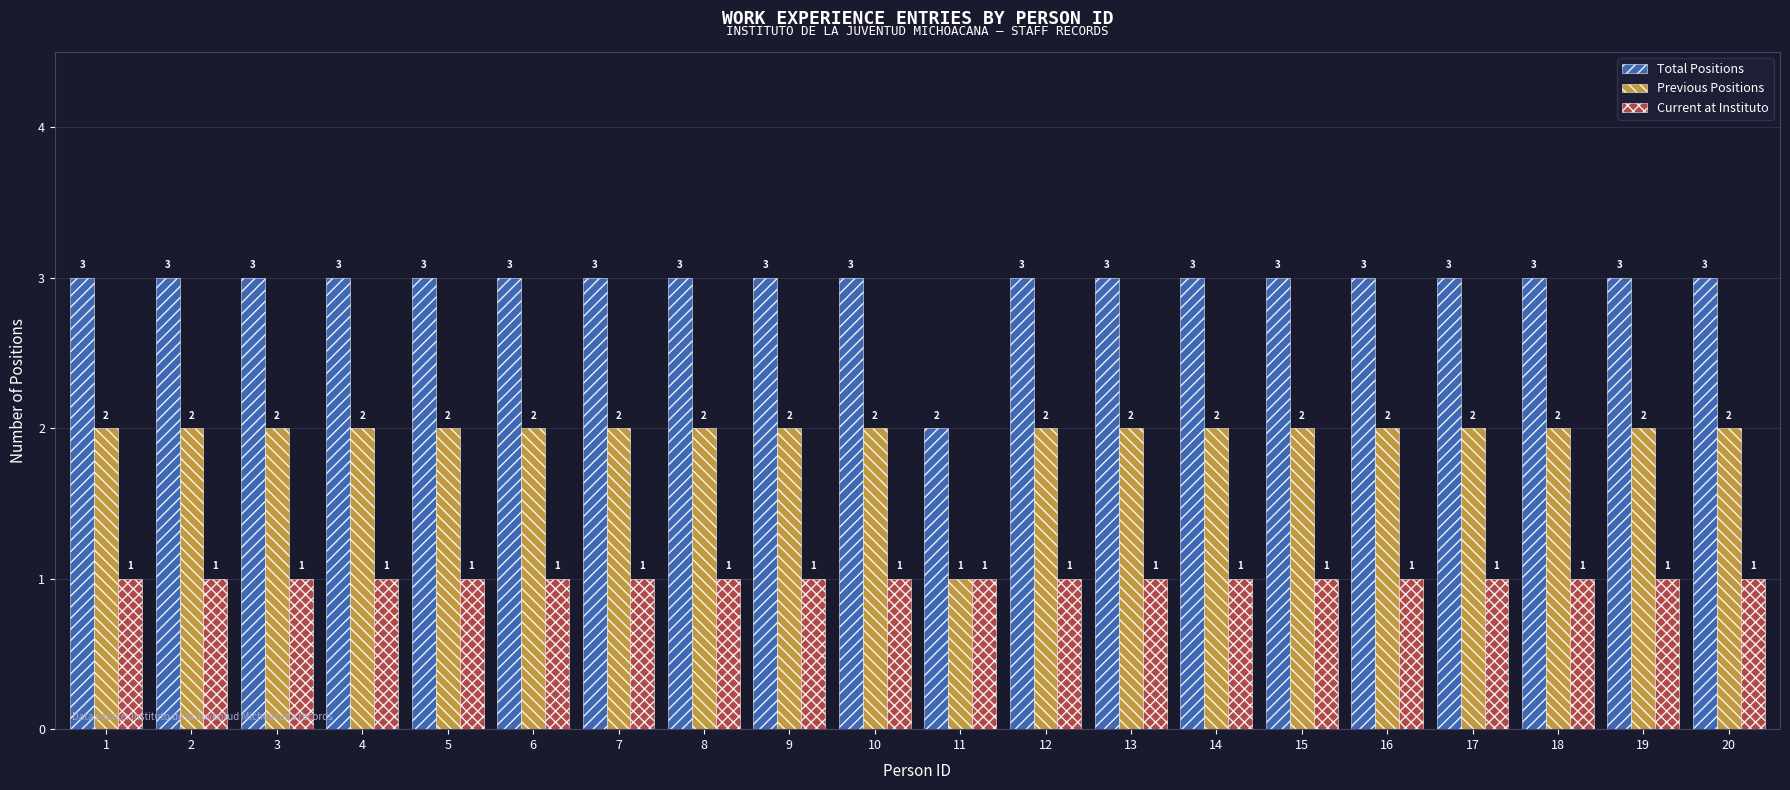

True or false: Current at Instituto has a value of 2 at 9.

False